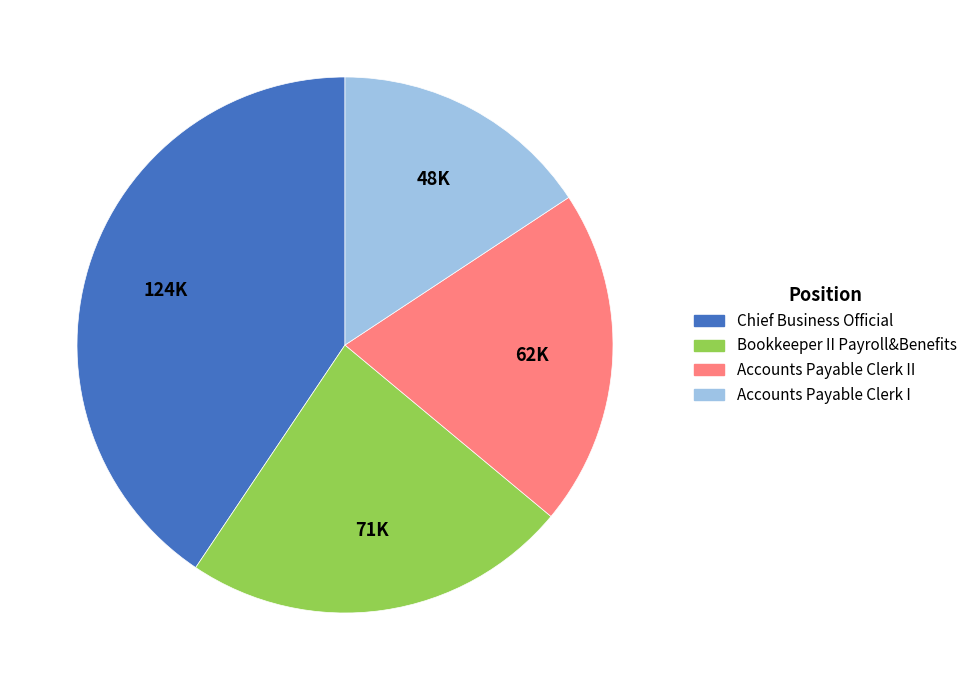

Is there any slice that represents more than half of the pie?

No